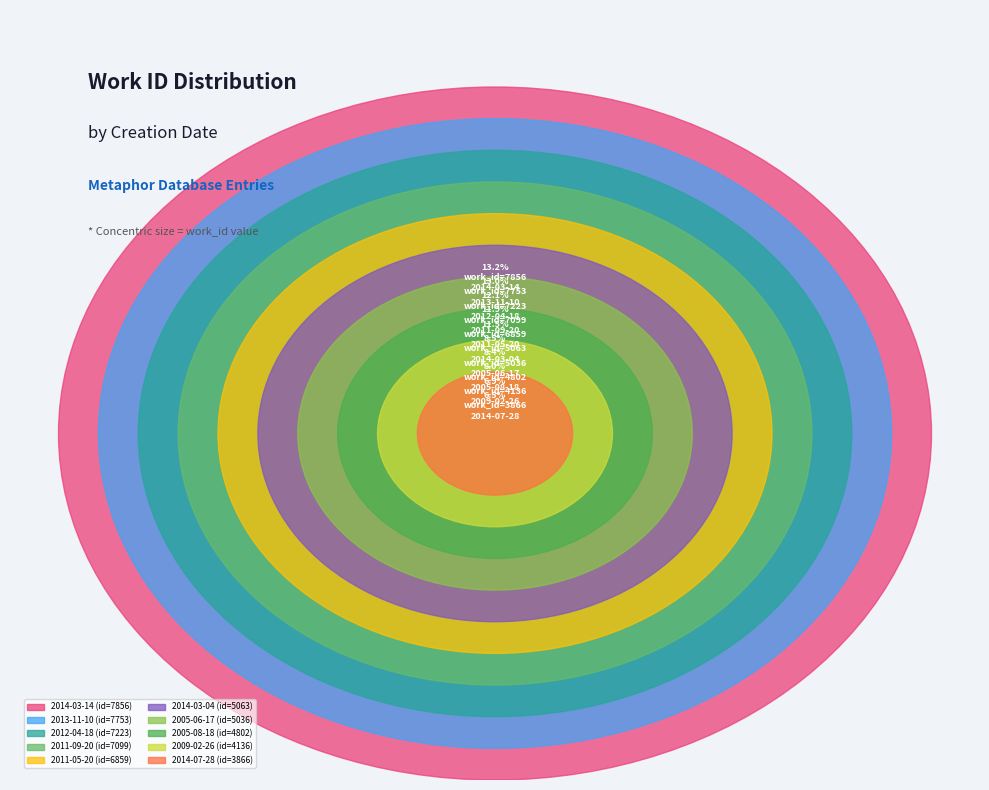

What portion of the pie excludes 2012-04-18?

87.9%